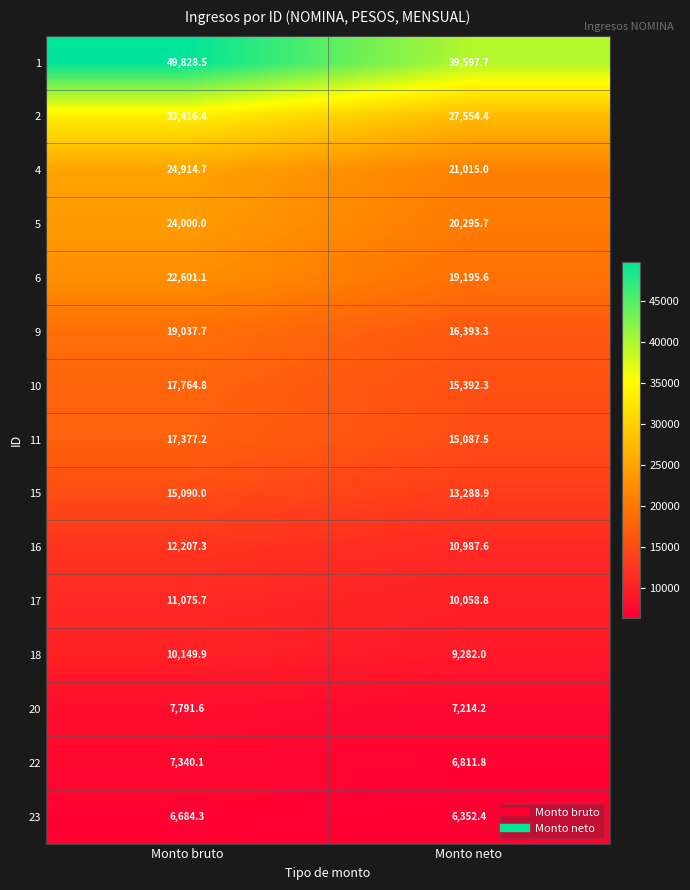

At Monto neto, list the series in order from largest to smallest.

1, 2, 4, 5, 6, 9, 10, 11, 15, 16, 17, 18, 20, 22, 23